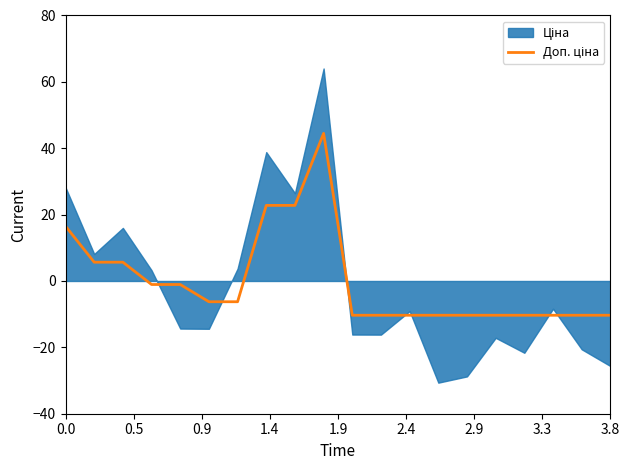

What is the difference between the second highest and minimum values?

33.1